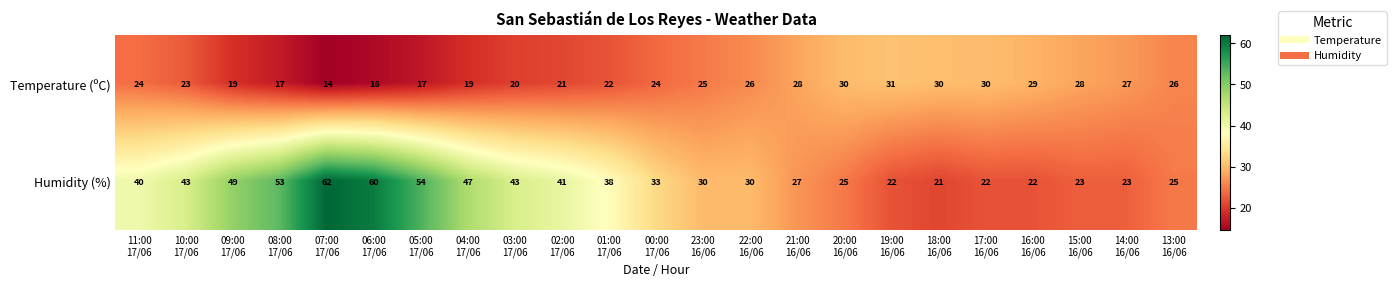

List the series in order of their overall mean, lowest first.

Temperature (ºC), Humidity (%)